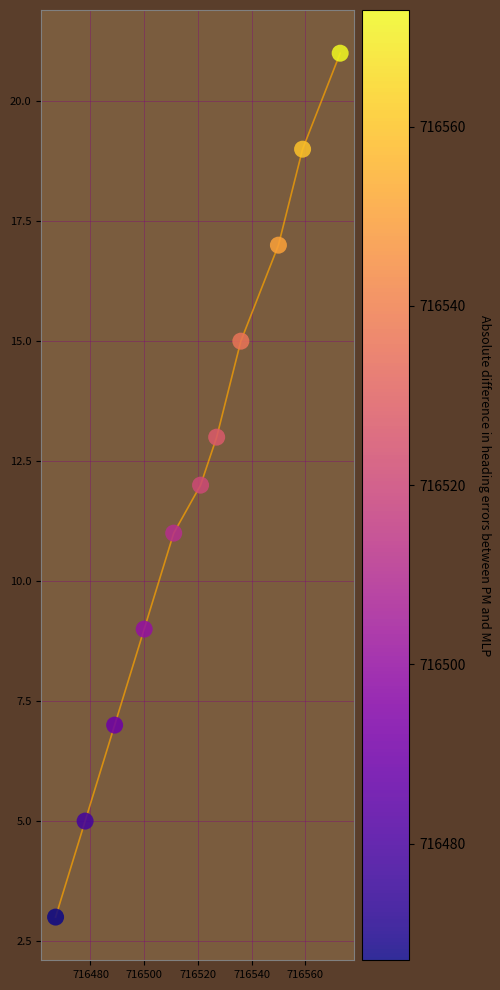

What is the average X value?

716519